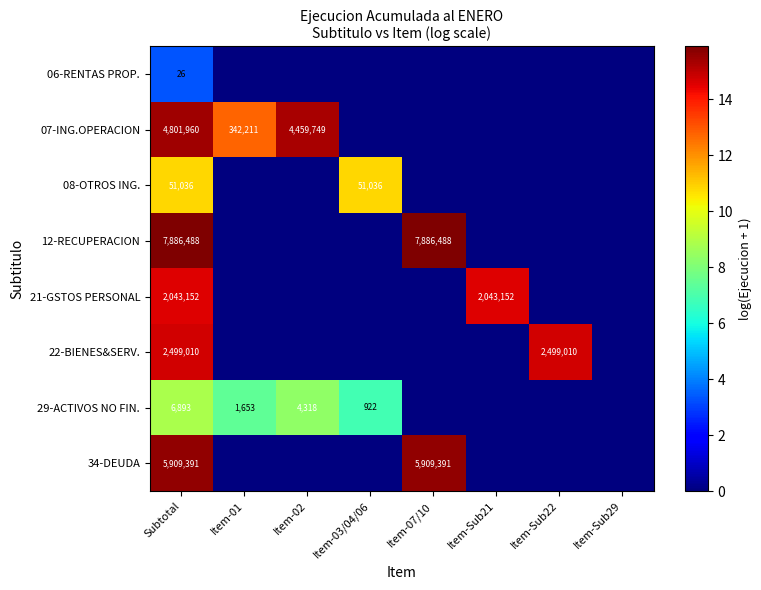

Is it true that 29-ACTIVOS NO FIN. equals 1653 at Item-01?

True